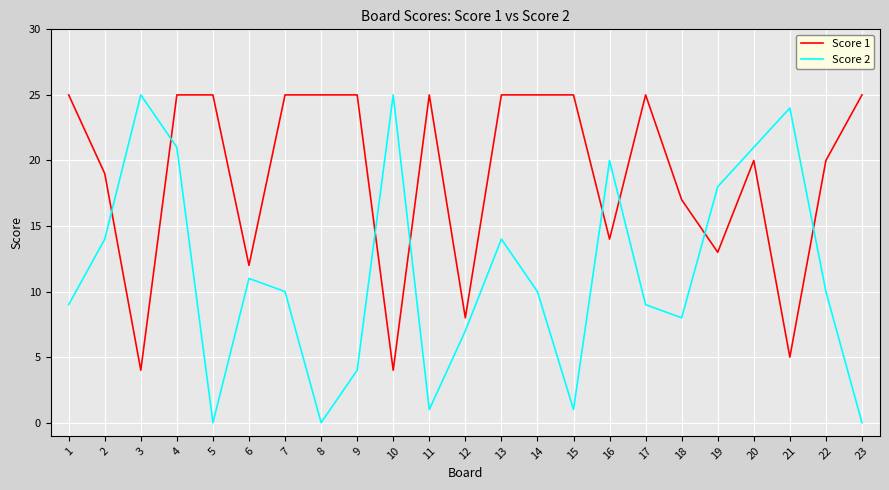

At which category does Score 2 reach its first local peak?

3